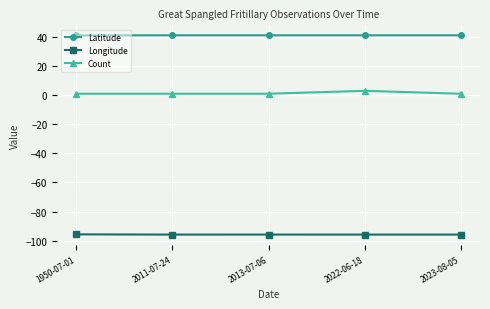

What is the value of the Count point at the 5th from the left?

1.0